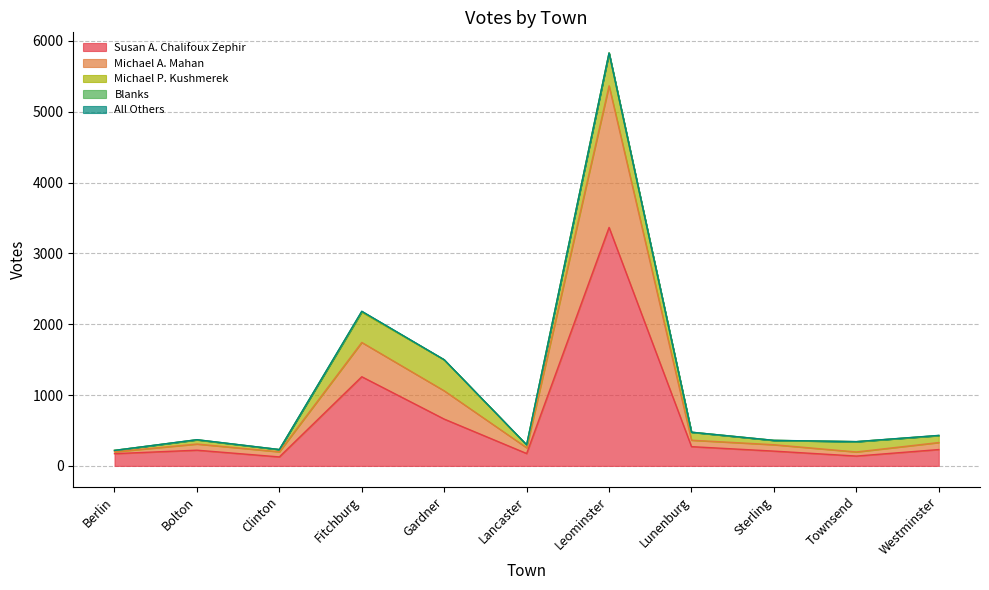

How many categories are shown in the chart?

11